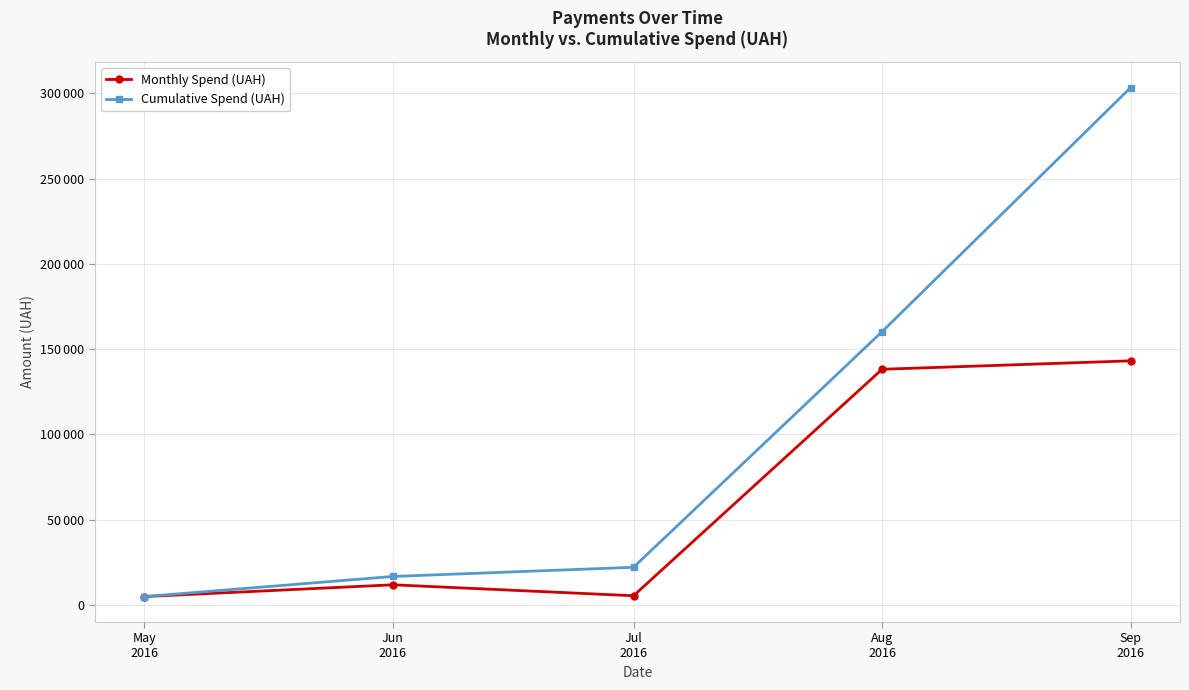

Is this an area chart (filled region under the line)?

No